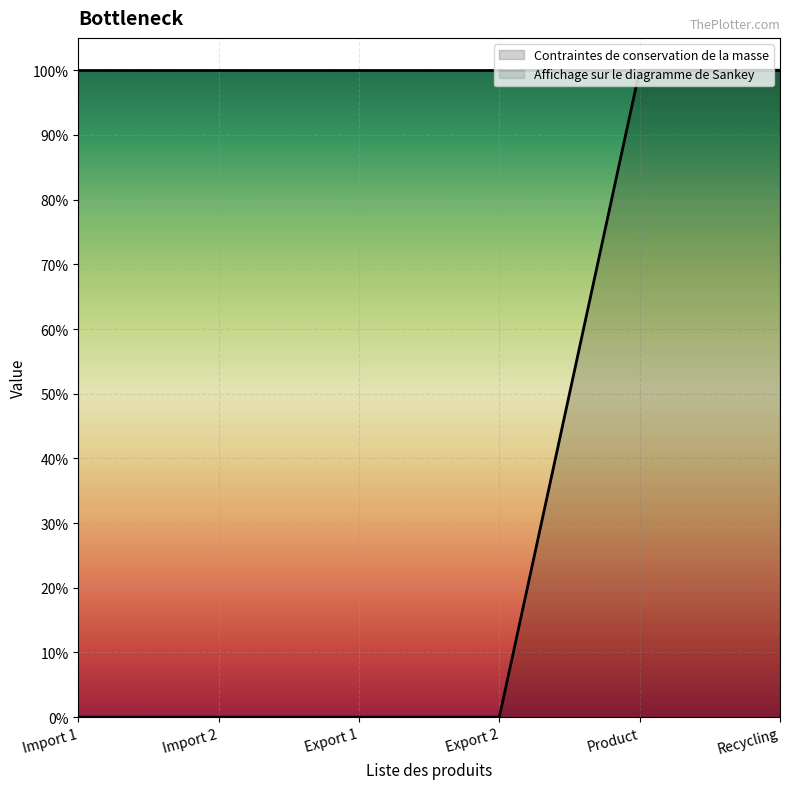

What is the label of the 4th point from the right?

Export 1